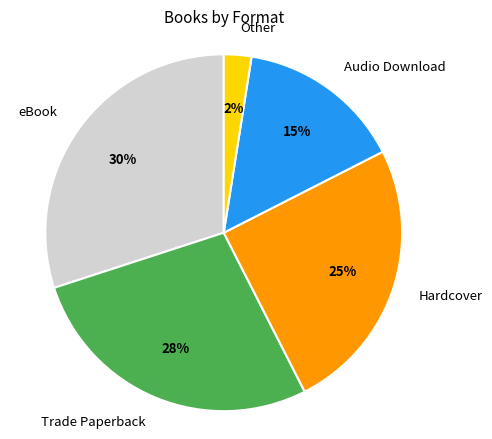

What percentage is the Trade Paperback slice, to the nearest percent?

28%